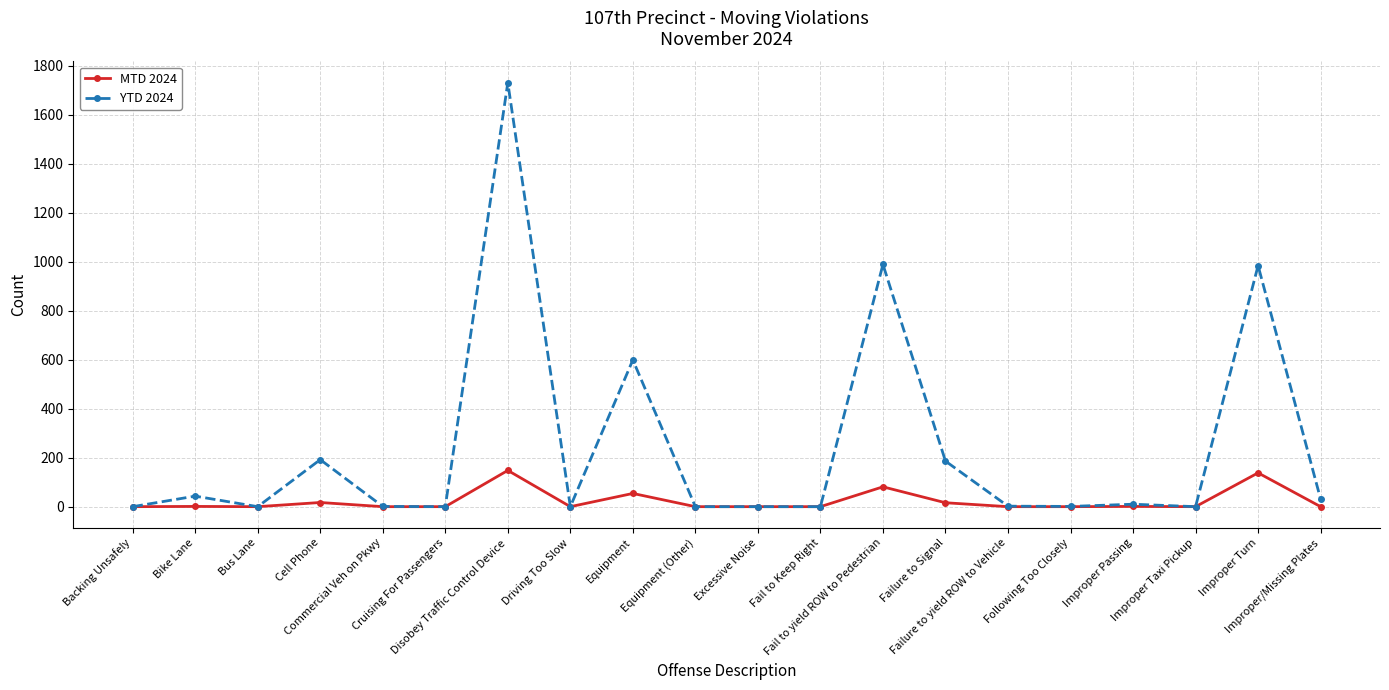

List the series in order of their peak value, highest first.

YTD 2024, MTD 2024